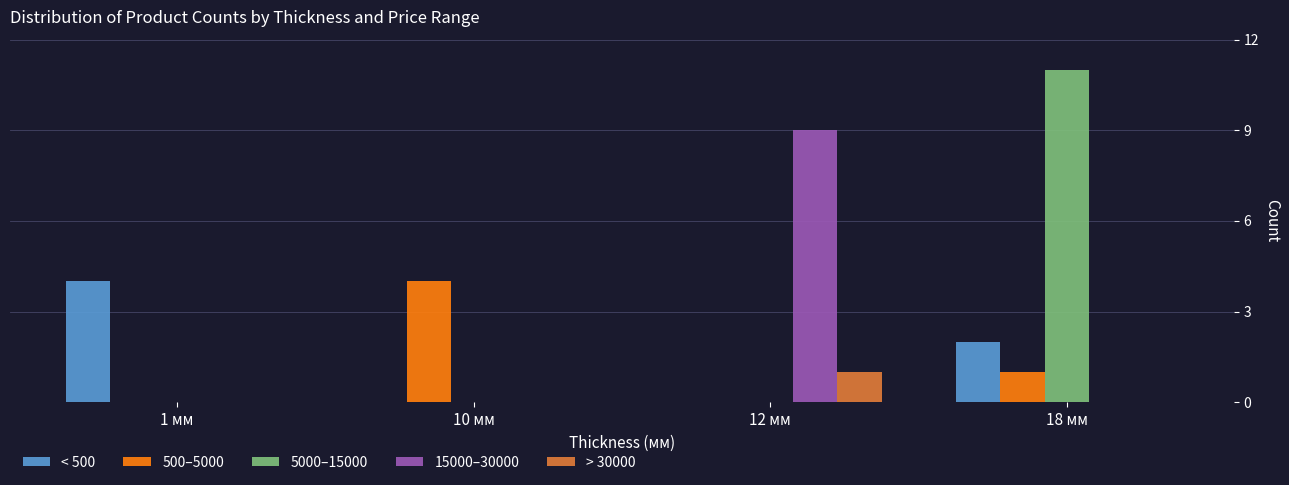

Which label corresponds to the largest value in the chart?

18 мм